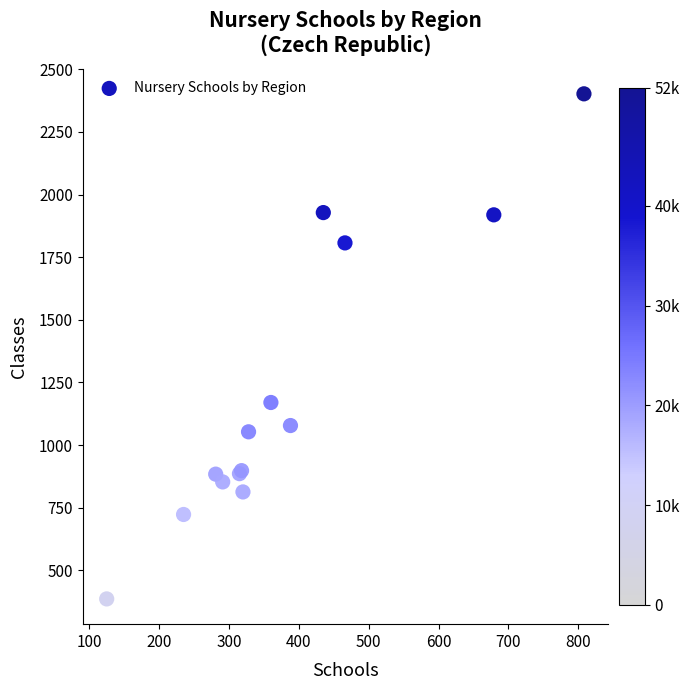

What Y value in the scatter plot is closest to 1394?

1170